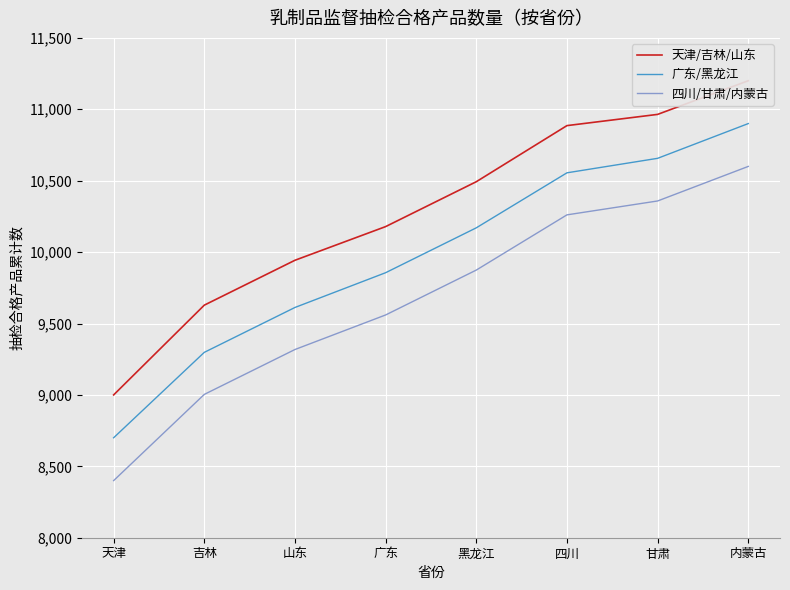

What is the spread (max minus min) of values at 山东?

624.9